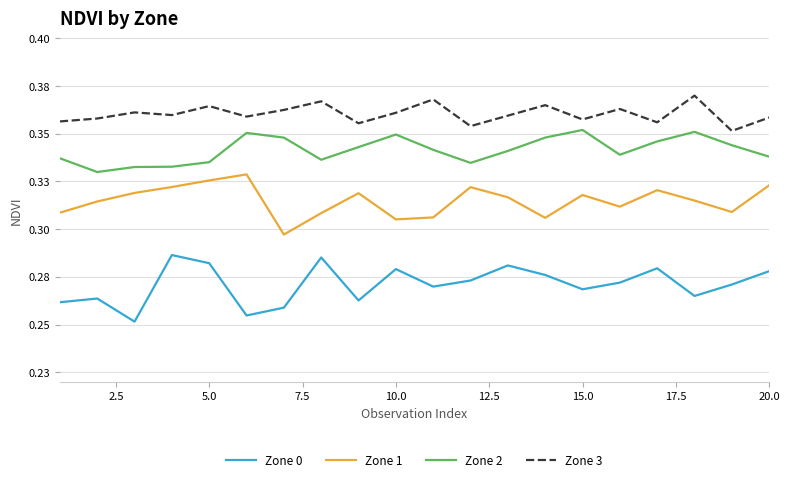

Does the chart have visible grid lines?

Yes